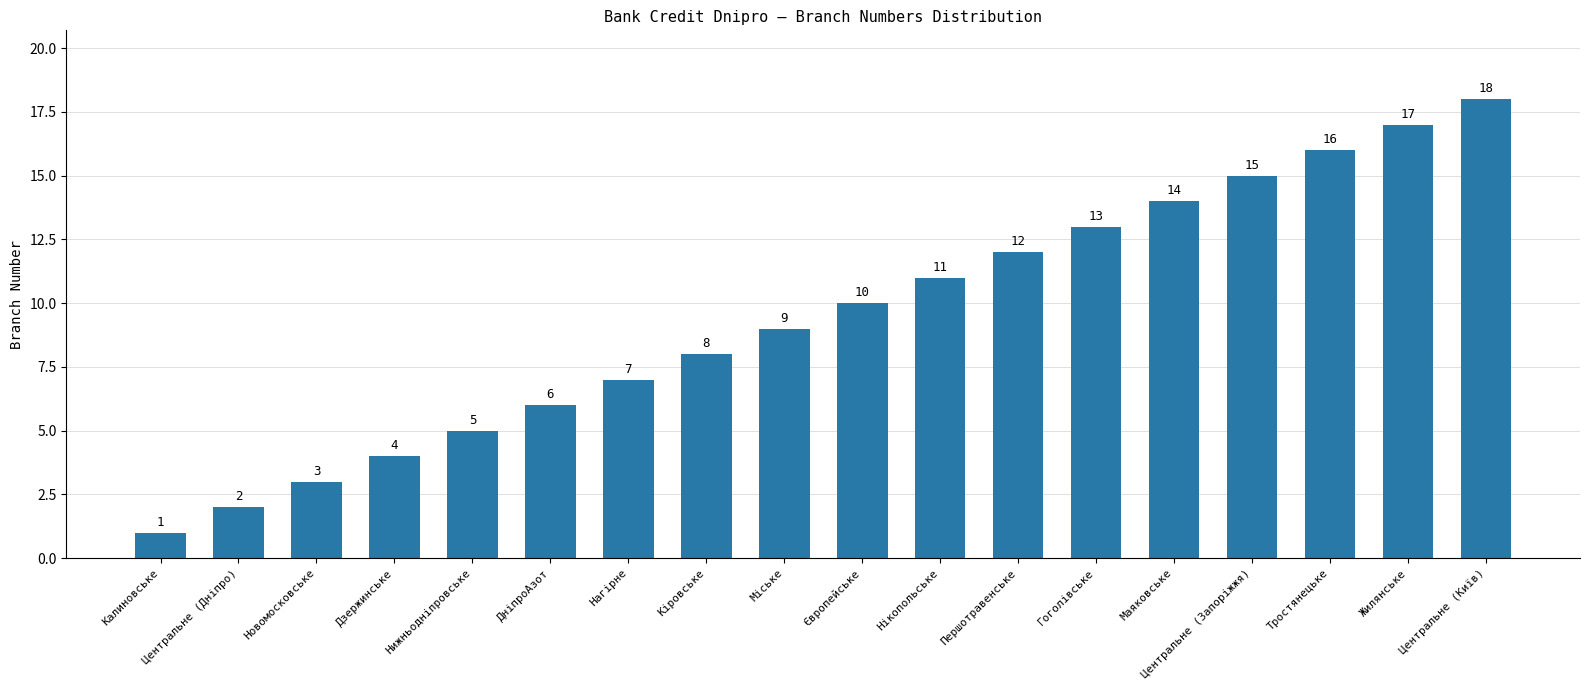

What is the difference between the values at Нагірне and Тростянецьке?

9